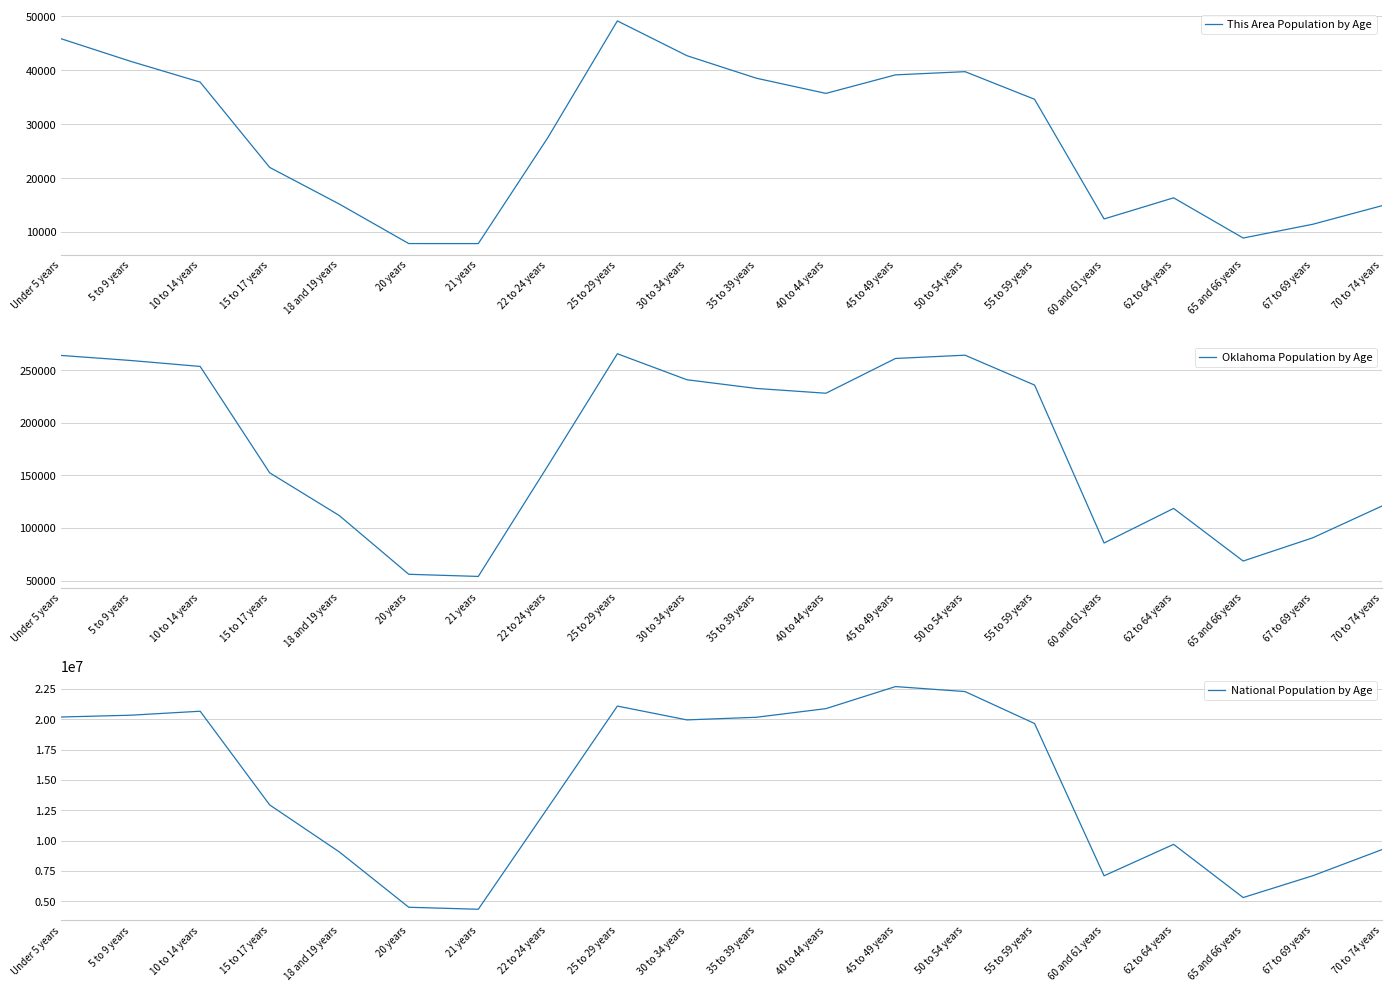

Is it true that National Population by Age equals 6169989 at 62 to 64 years?

False